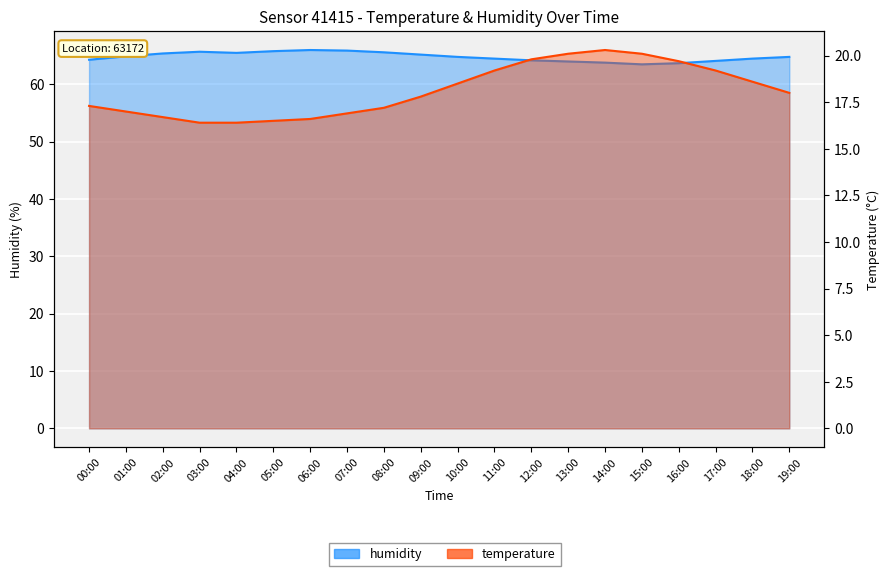

Where does the temperature series first go above 18?

10:00